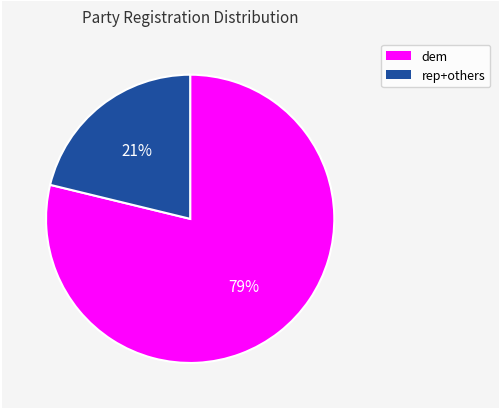

Does any single category account for the majority?

Yes